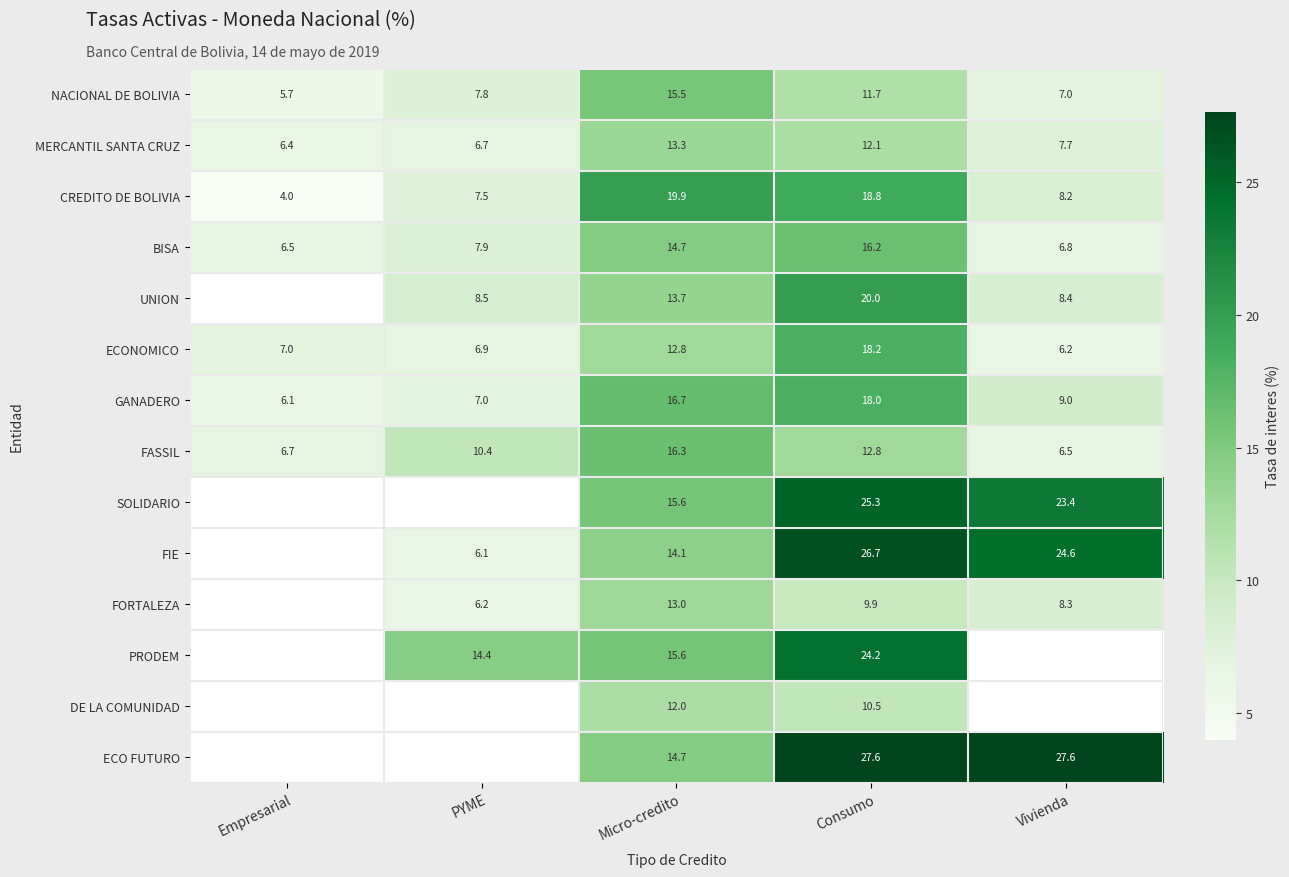

At how many categories does at least one series exceed 7?

5